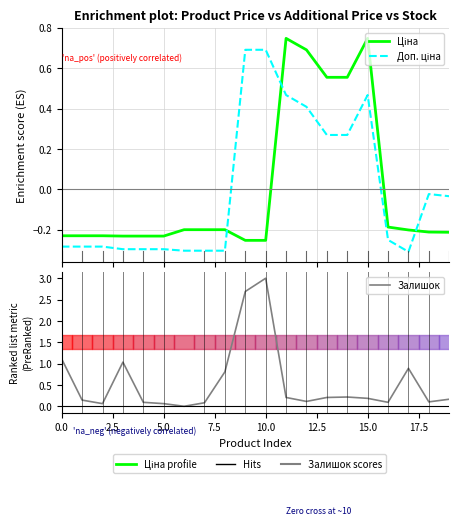

Which series ends up on top after the final intersection of Залишок and Ціна?

Залишок